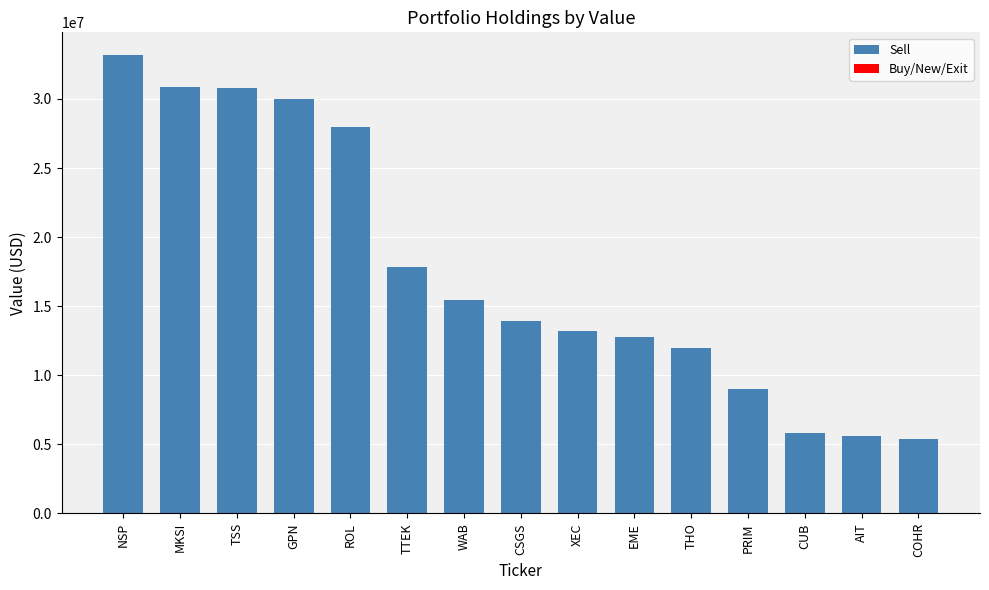

What is the value of the 14th bar from the left?

5572000